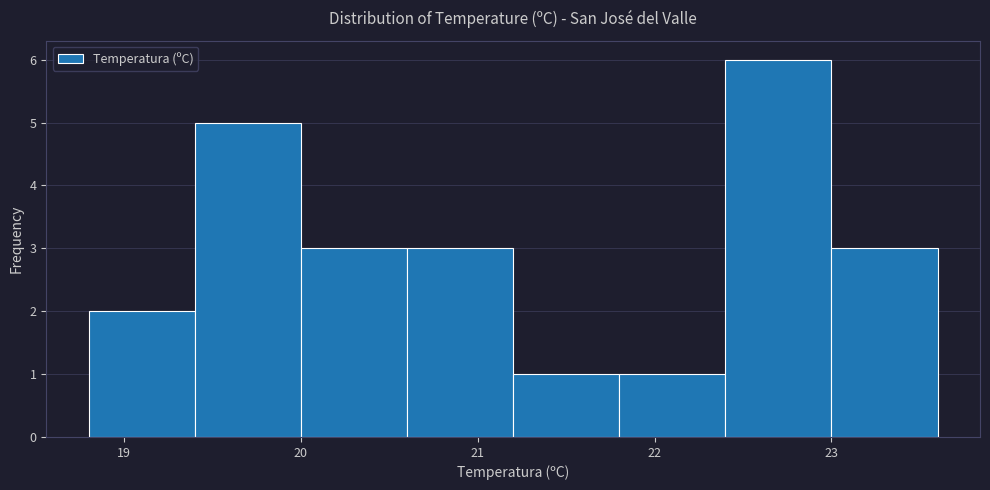

Reading left to right, list every bar in this chart as the range it spans on the x-axis followed by its height. The values are not printed on the chart, so give them approximately, as read against the axis.

18.8 to 19.4: 2
19.4 to 20.0: 5
20.0 to 20.6: 3
20.6 to 21.2: 3
21.2 to 21.8: 1
21.8 to 22.4: 1
22.4 to 23.0: 6
23.0 to 23.6: 3